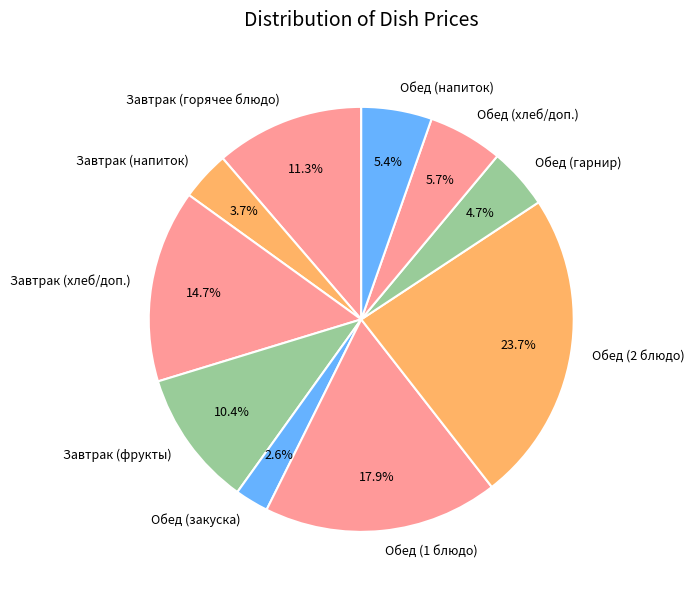

Count the number of slices in the pie.

10